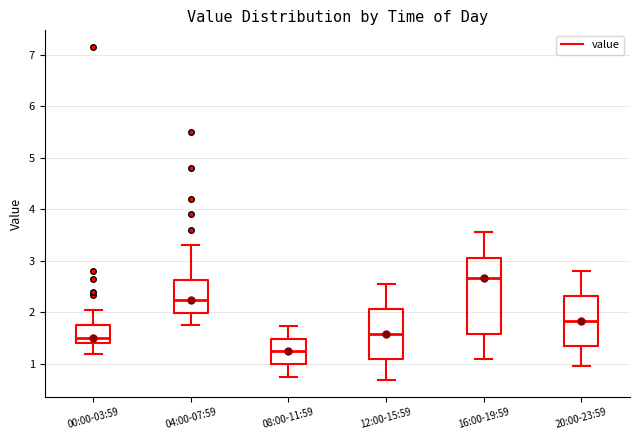

Comparing the boxes themselves (not the whiskers), which one is the tallest?

16:00-19:59